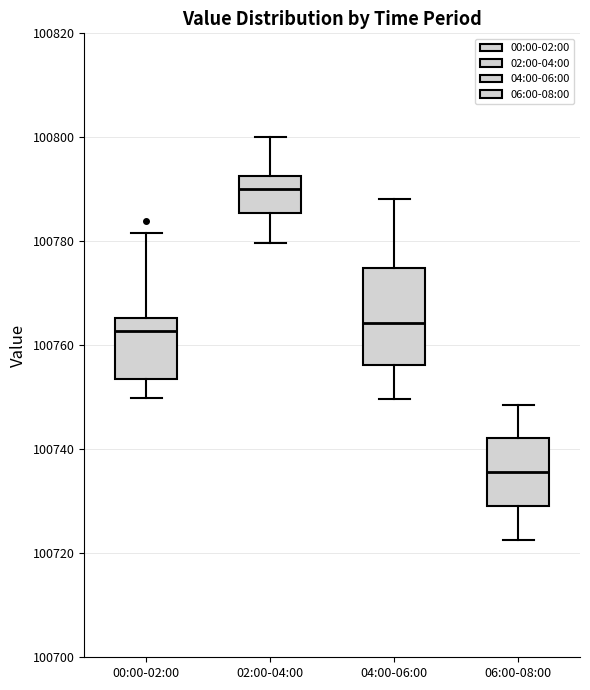

Which box has the lowest median line?

06:00-08:00